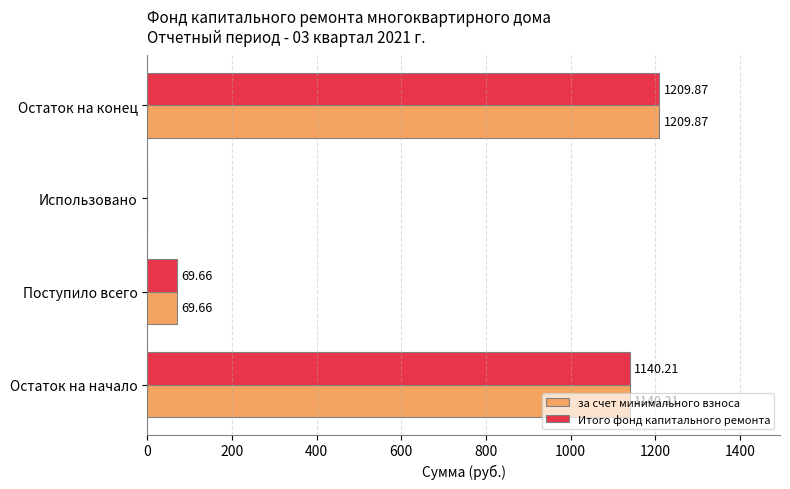

What is the sum of all Итого фонд капитального ремонта values?

2419.7